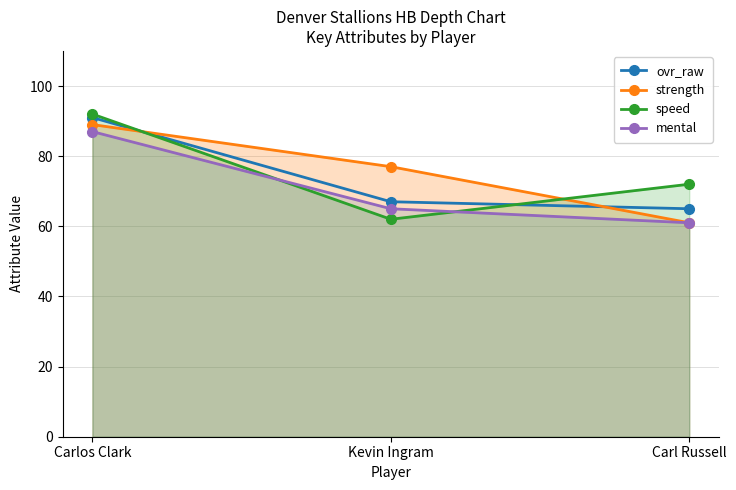

Rank the series at Carlos Clark from lowest to highest value.

mental, strength, ovr_raw, speed